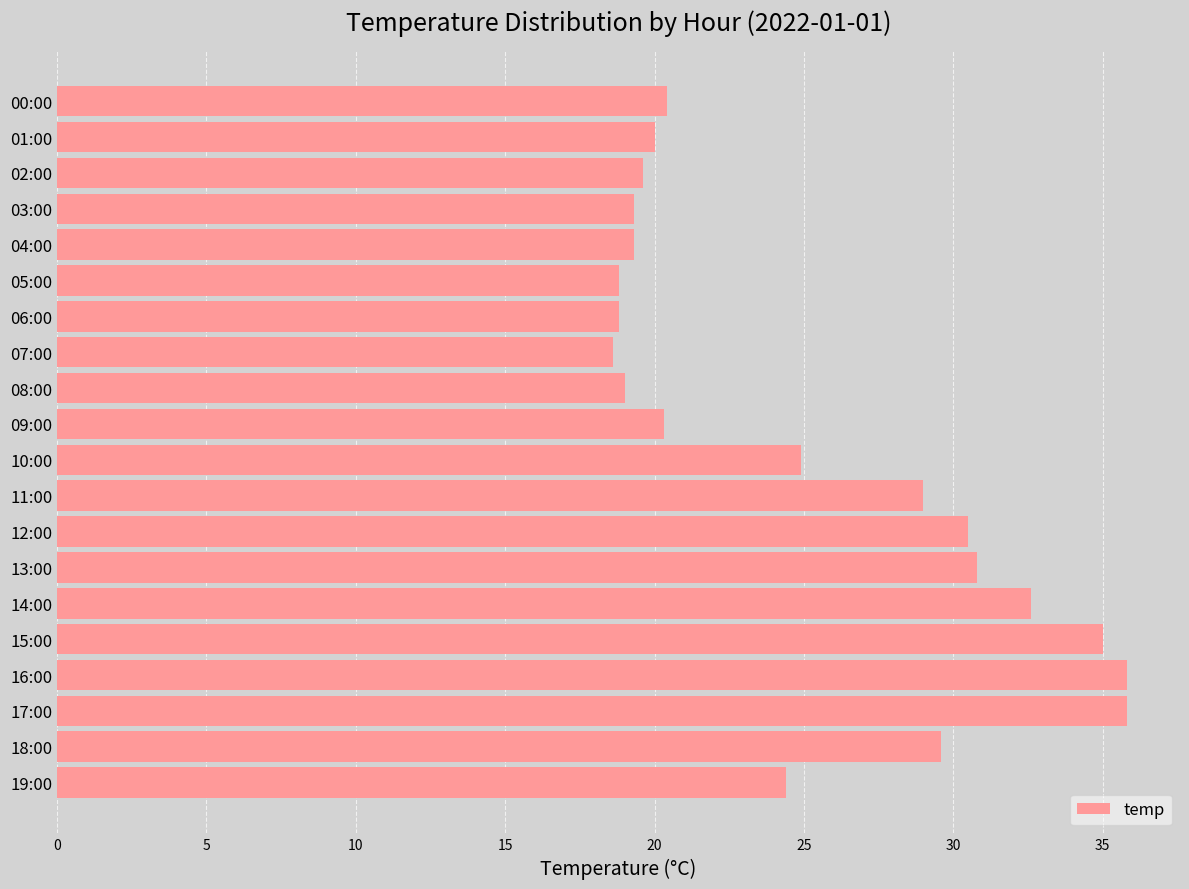

Between 15:00 and 08:00, which is larger?

15:00